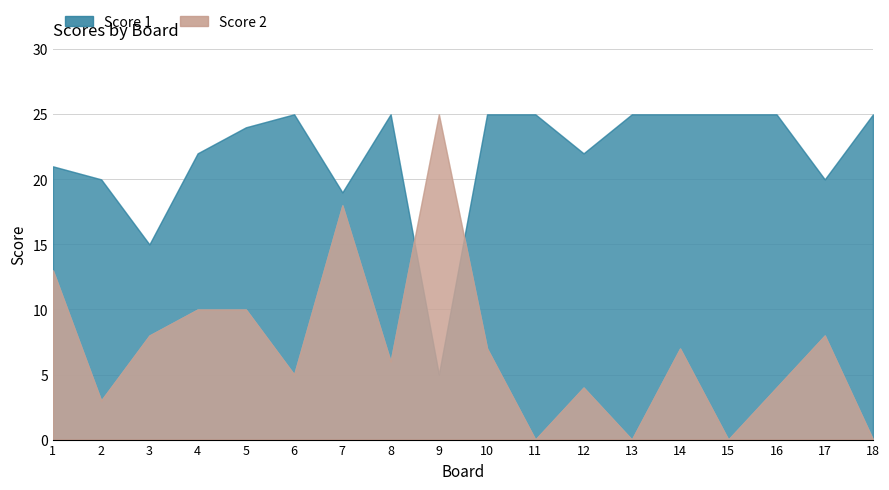

At which category is the sum across all series the highest?

7